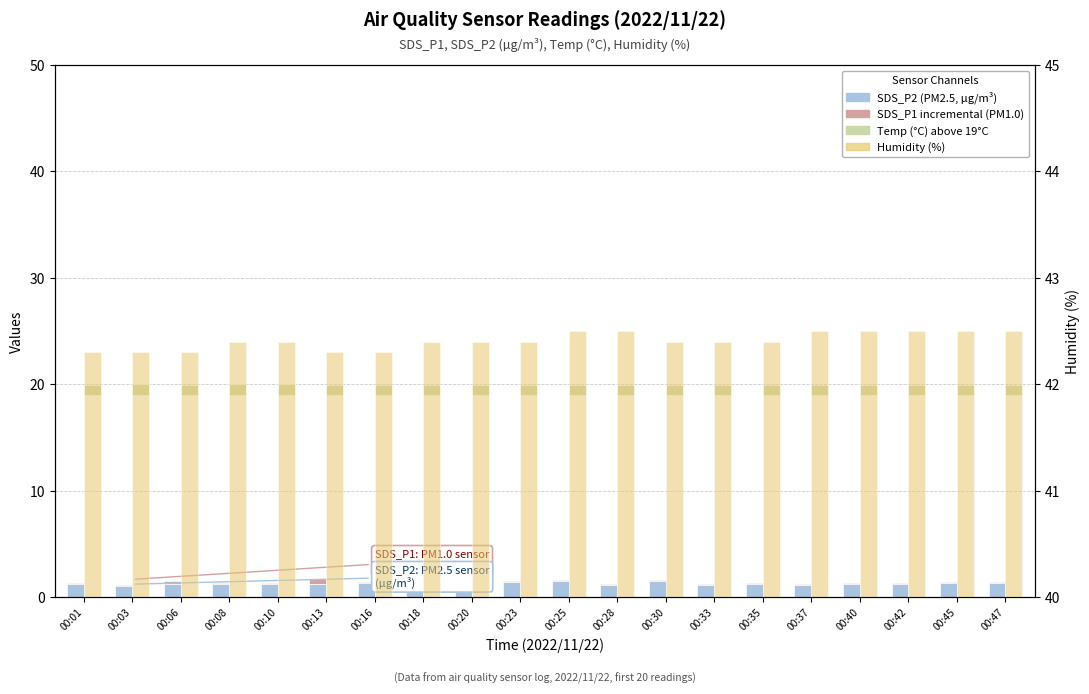

Between 00:08 and 00:23, which series saw the biggest shift?

SDS_P2